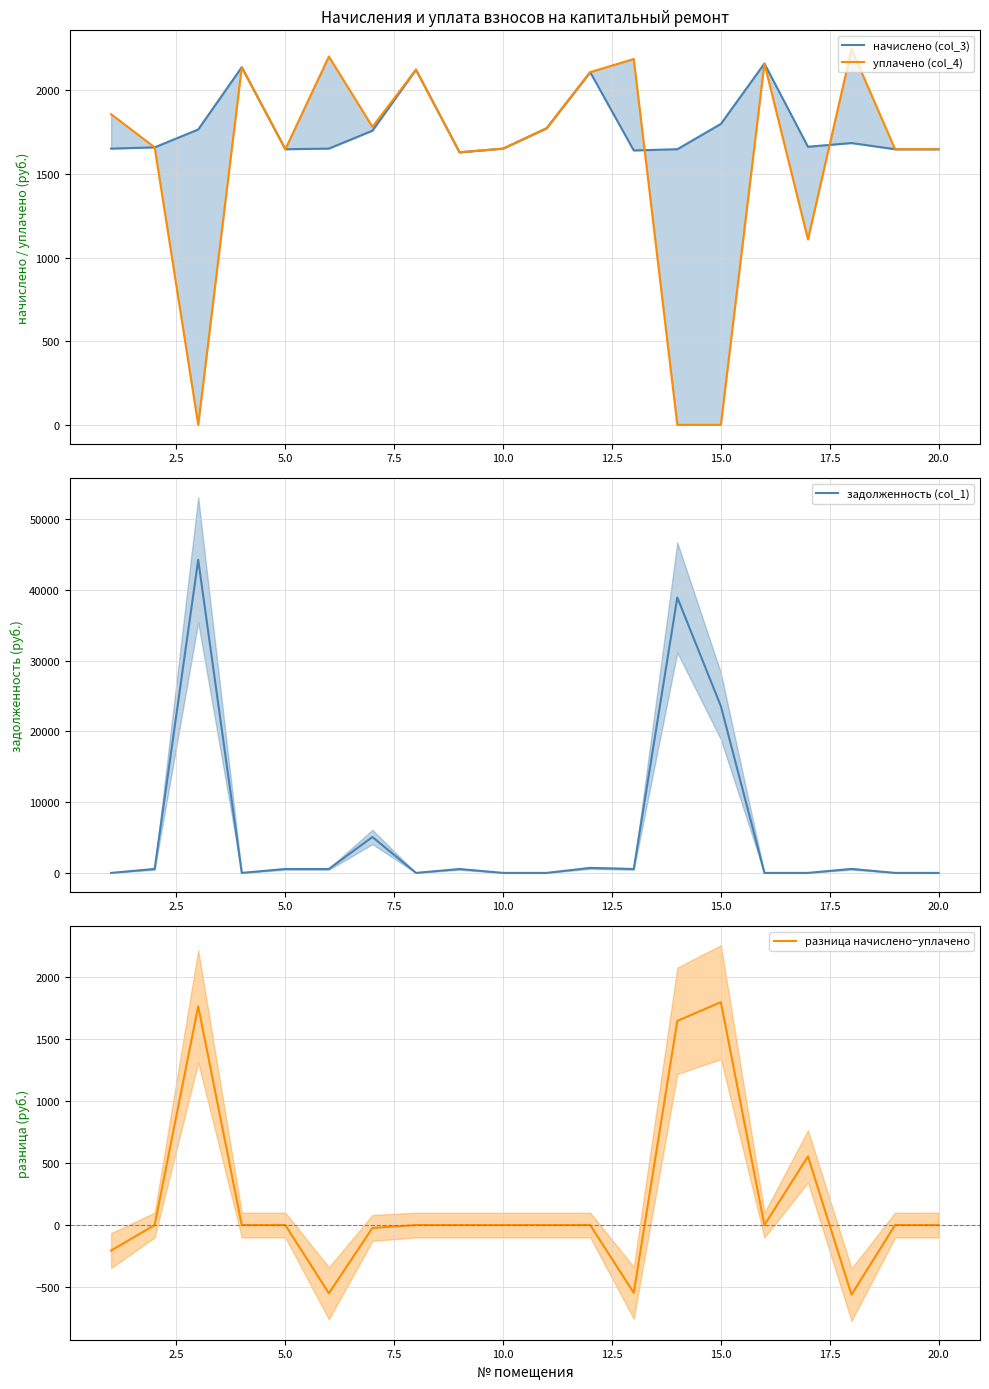

What is the difference between the maximum and minimum values in the задолженность (col_1) series?

44245.3